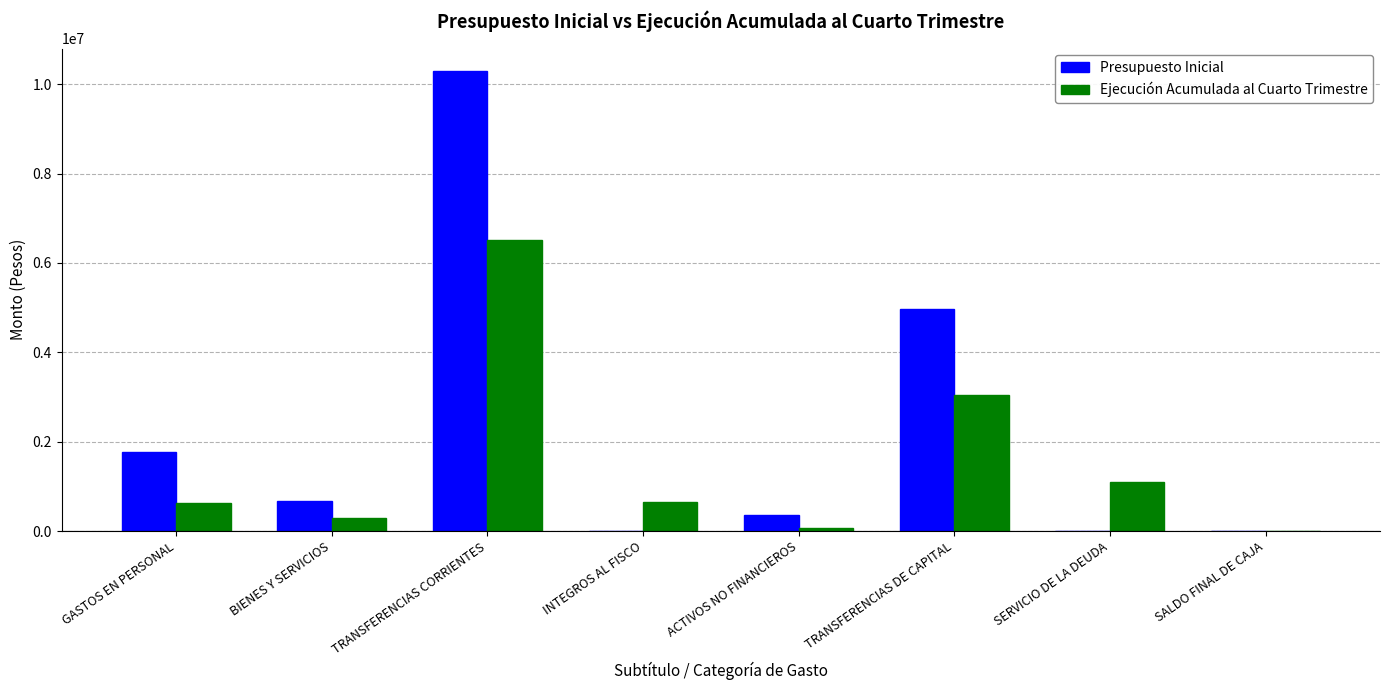

What is the sum of all Presupuesto Inicial values?

18045740